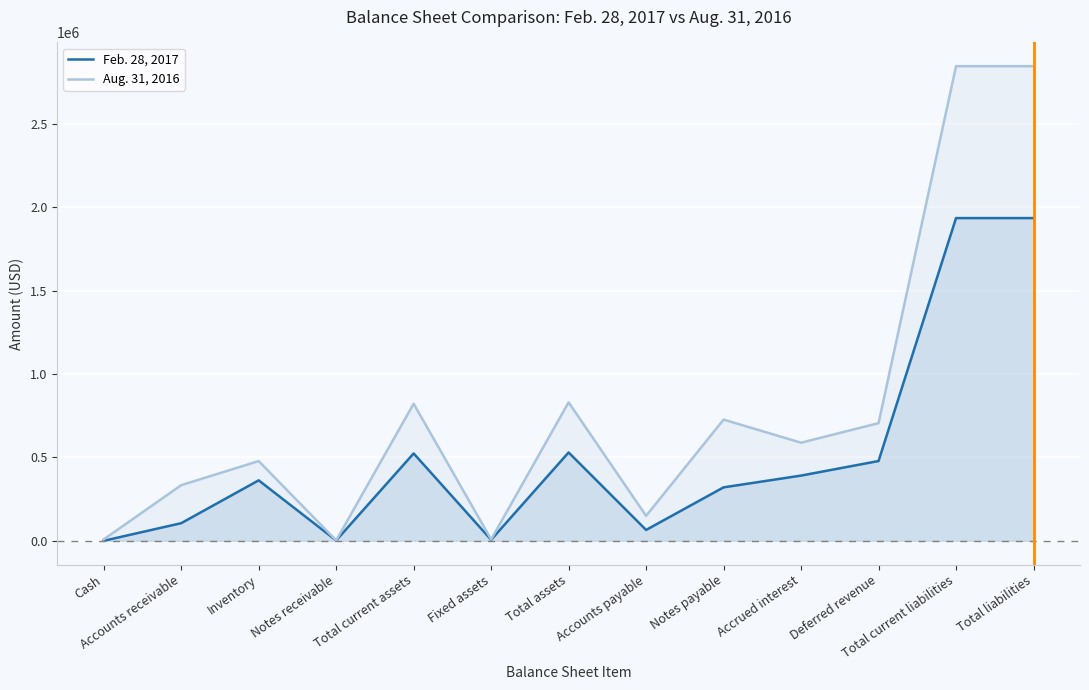

Where does the Feb. 28, 2017 series first go above 362570?

Total current assets